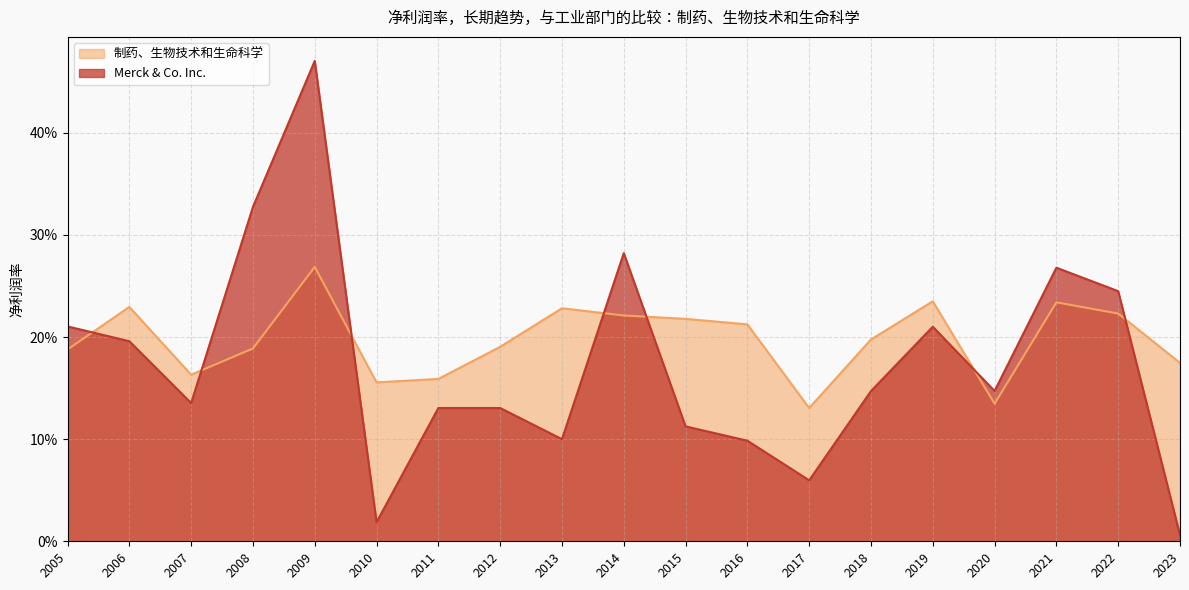

At which label does 制药、生物技术和生命科学 reach its peak?

2009